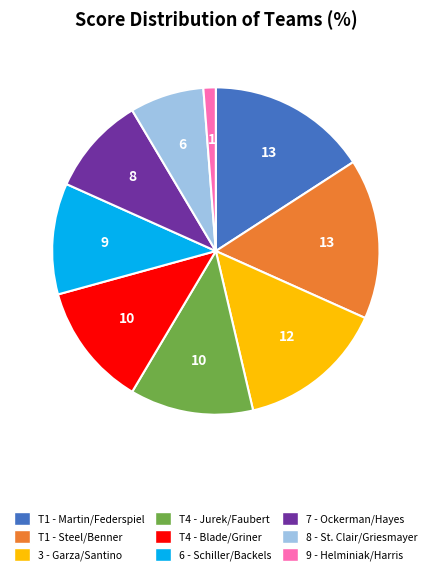

Is it true that T4 - Jurek/Faubert is 12% of the pie?

True